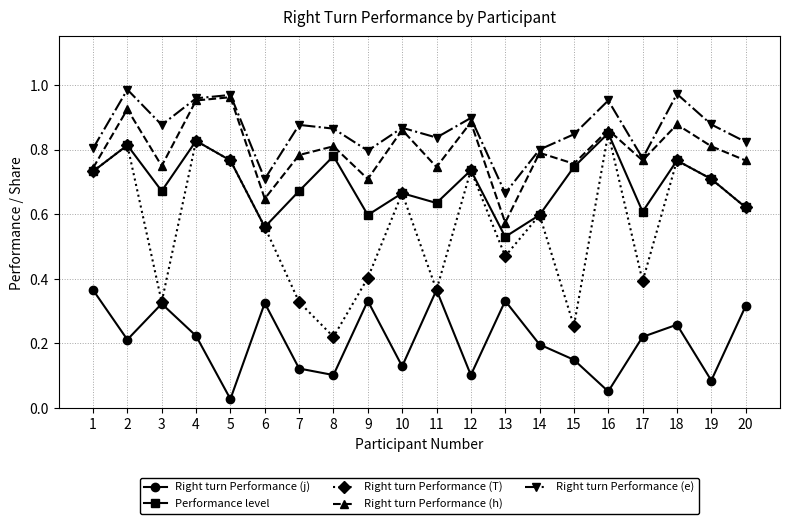

Which series changed the most between 13 and 16?

Right turn Performance (T)